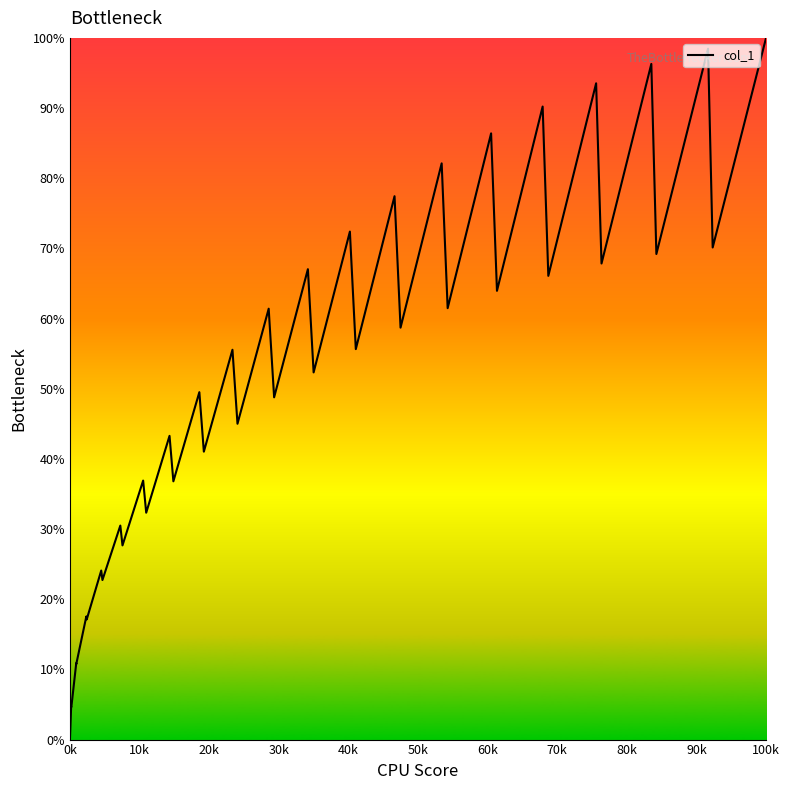

What is the difference between the maximum and minimum values?

100.0